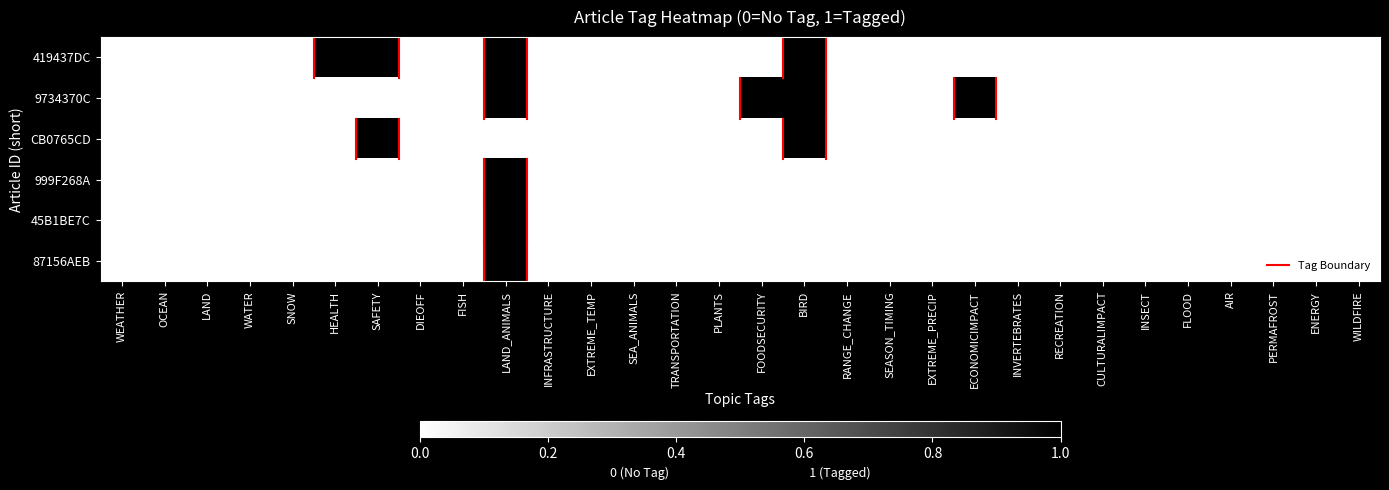

At which category is the sum across all series the highest?

LAND_ANIMALS